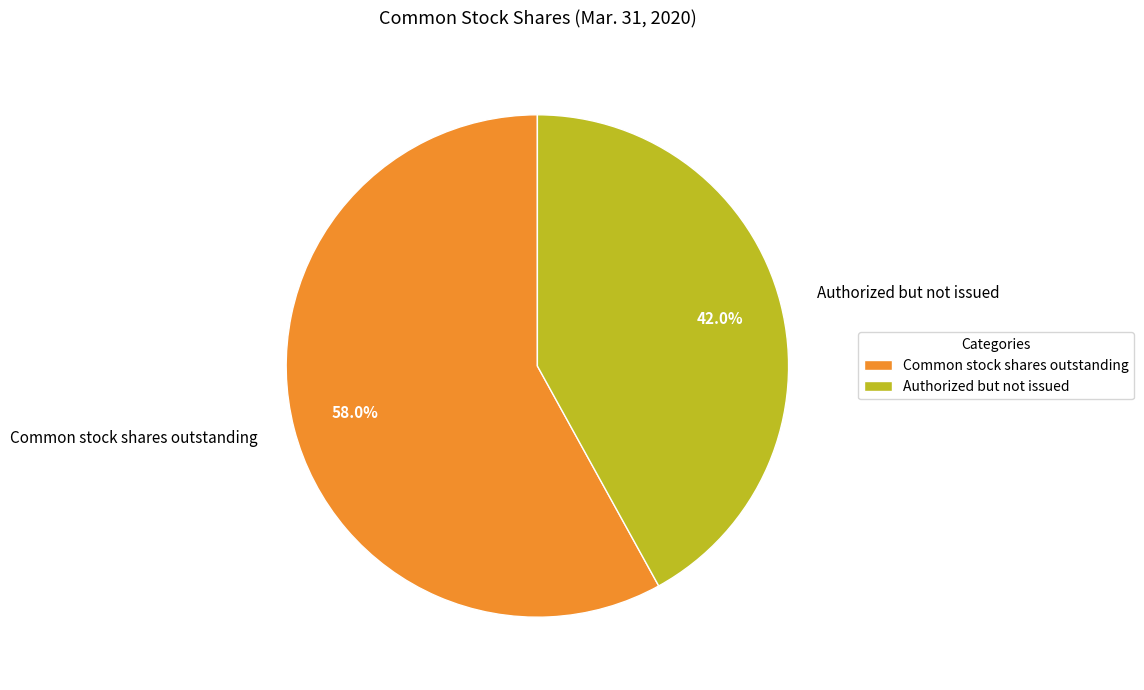

To the nearest percent, what is the average slice percentage?

50%